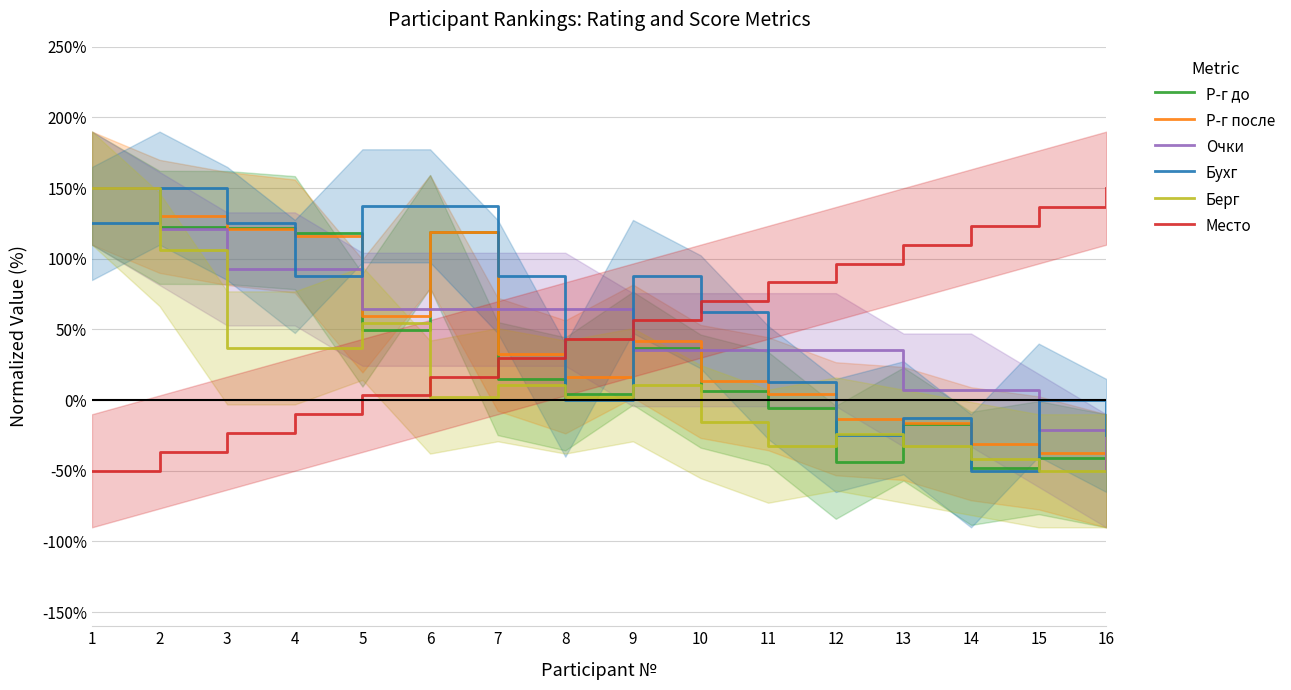

How many times do Р-г до and Очки cross each other?

5